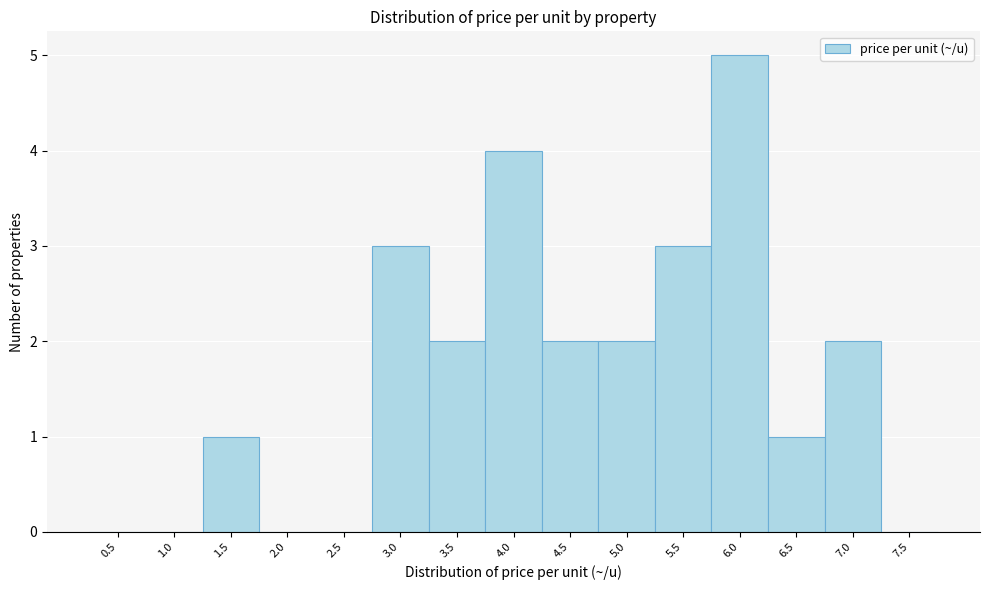

Reading left to right, transcribe all the data shown in this chart.

0.5=0	1.0=0	1.5=1	2.0=0	2.5=0	3.0=3	3.5=2	4.0=4	4.5=2	5.0=2	5.5=3	6.0=5	6.5=1	7.0=2	7.5=0